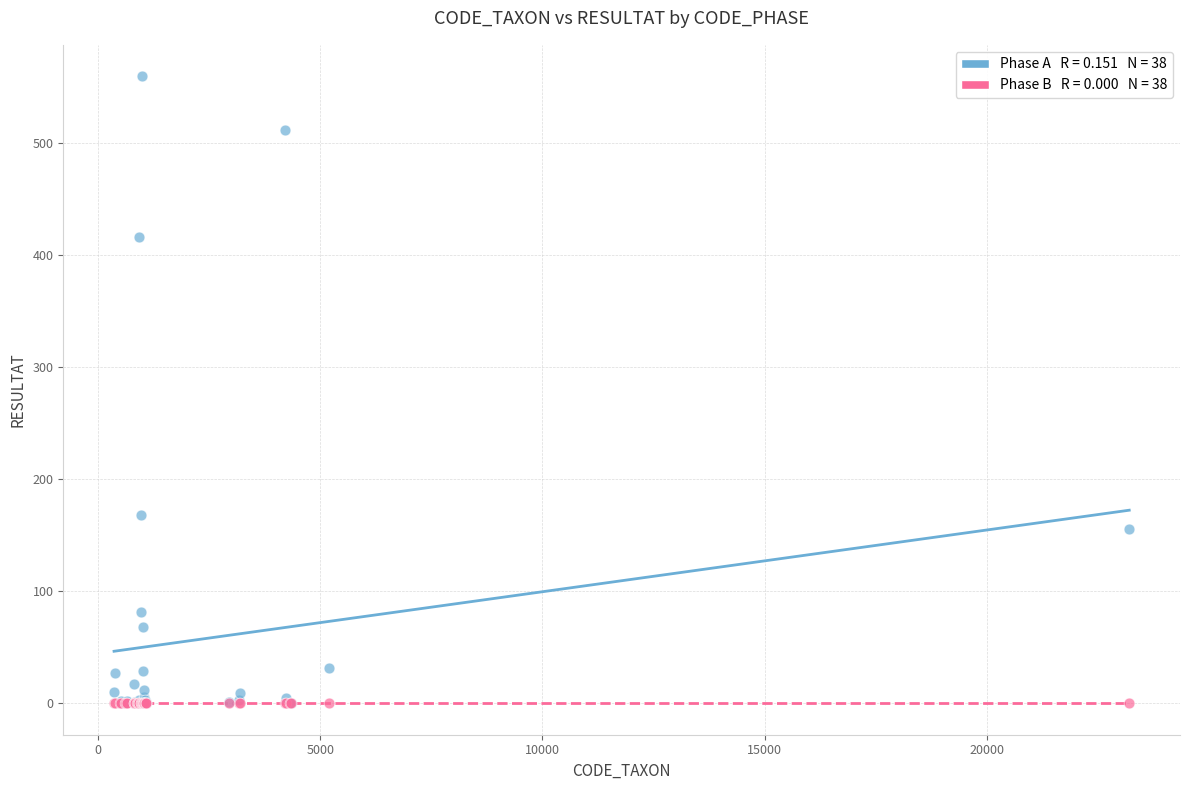

Across all series, what Y value is closest to 280?

168